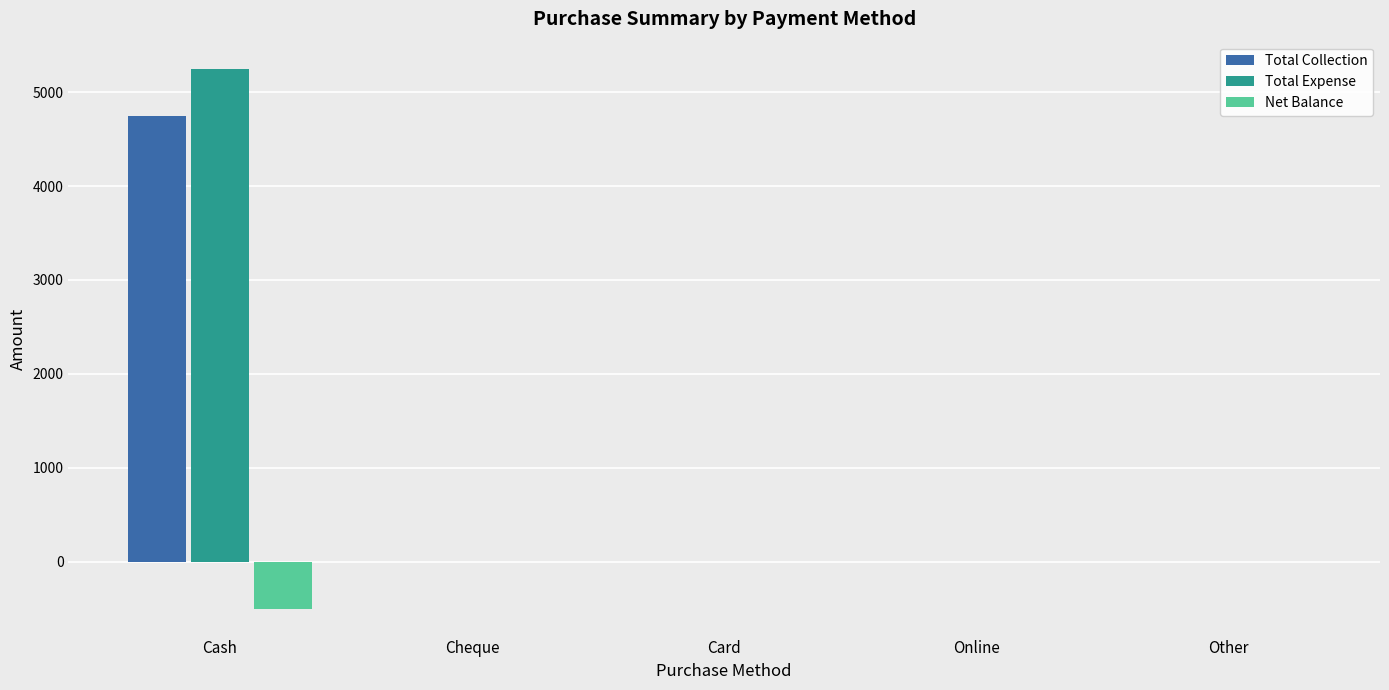

How many groups of bars are there?

5